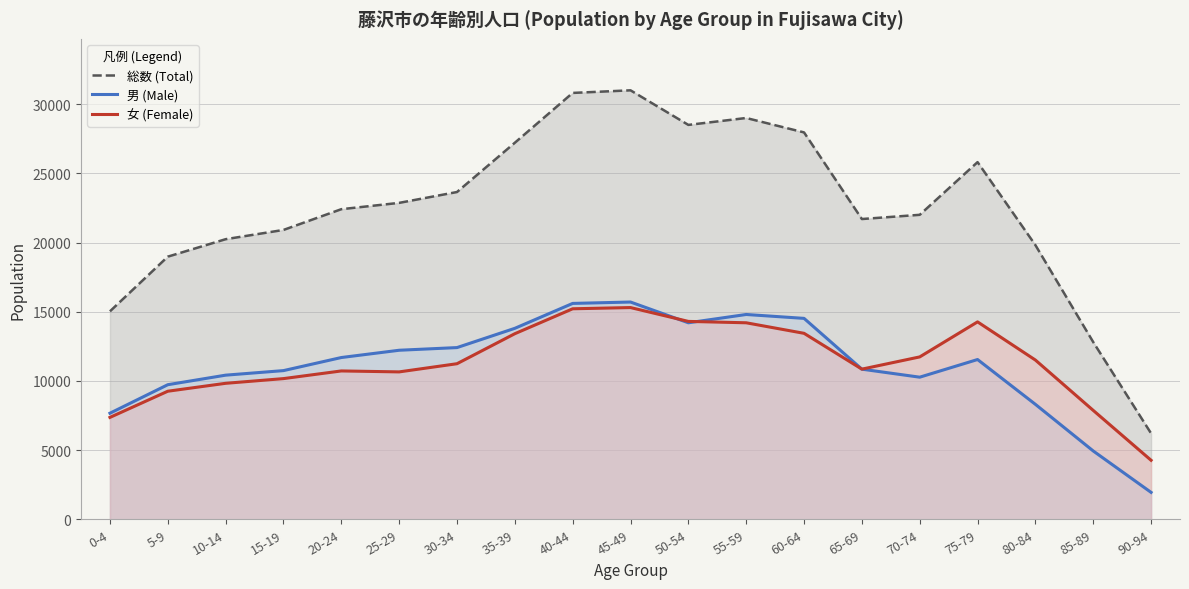

At which category does 総数 (Total) reach its first local peak?

45-49